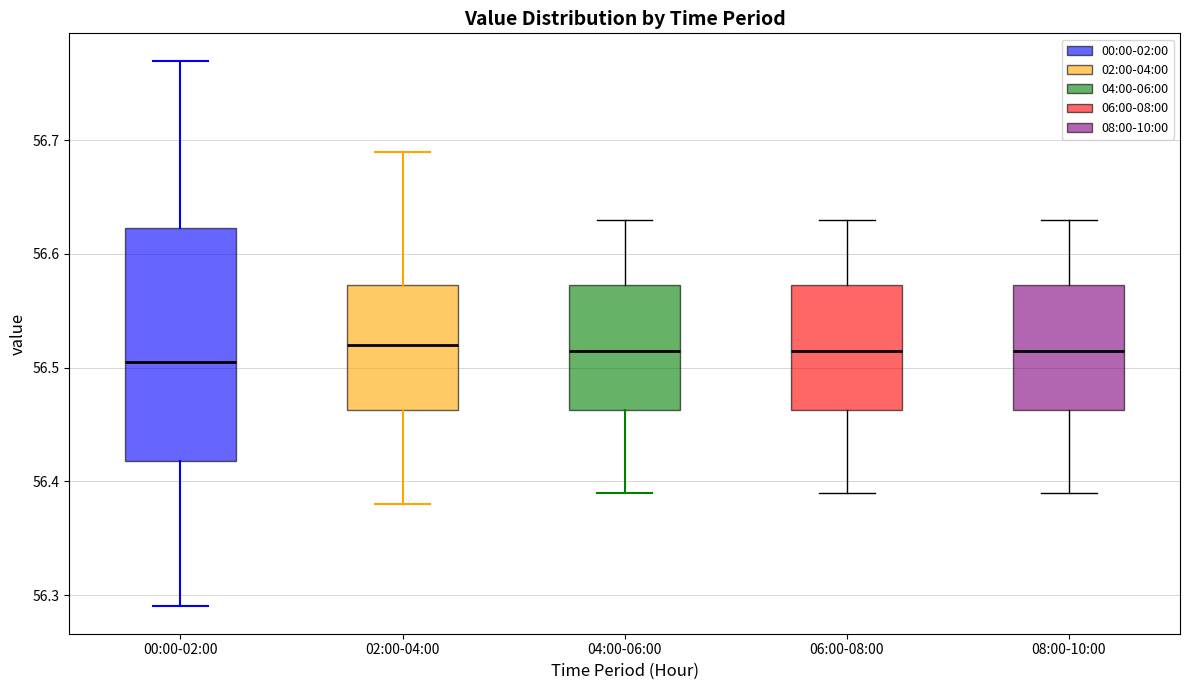

Which box's median line is the lowest?

00:00-02:00